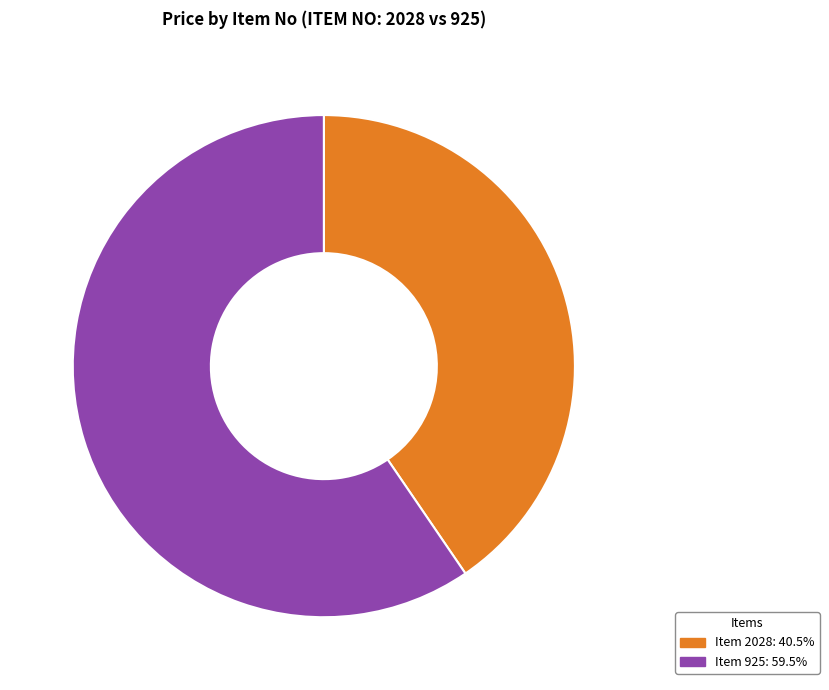

How many slices are in this pie chart?

2